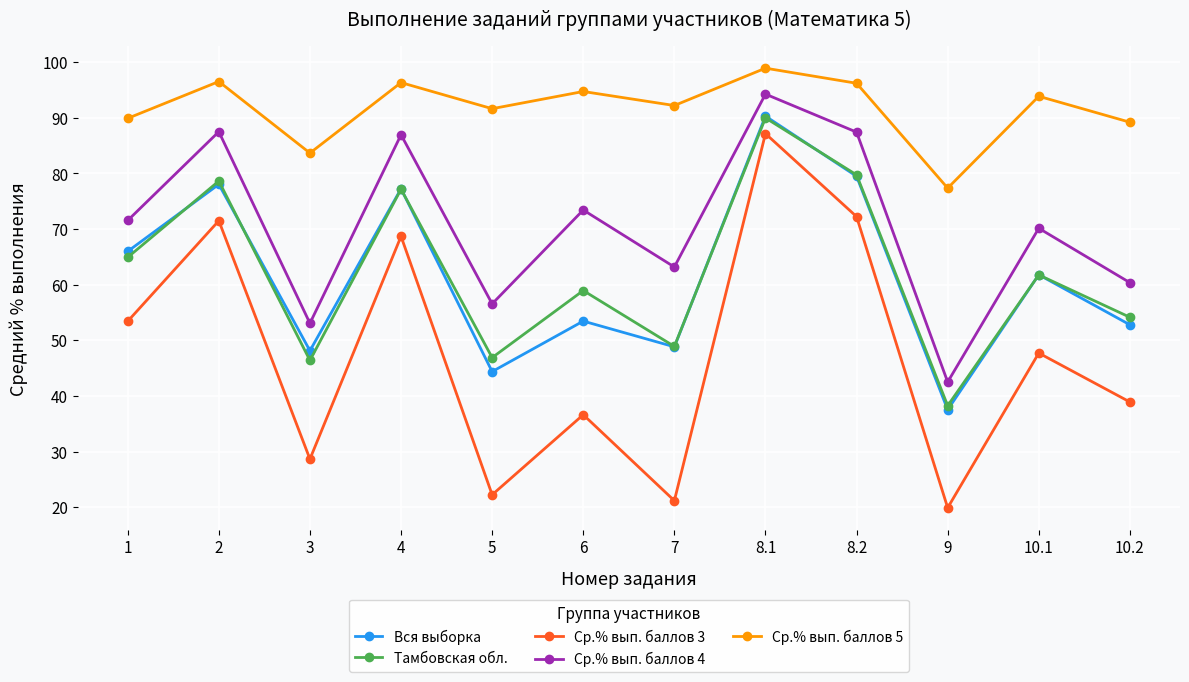

The value of Ср.% вып. баллов 3 at 5 is 33.4. True or false?

False